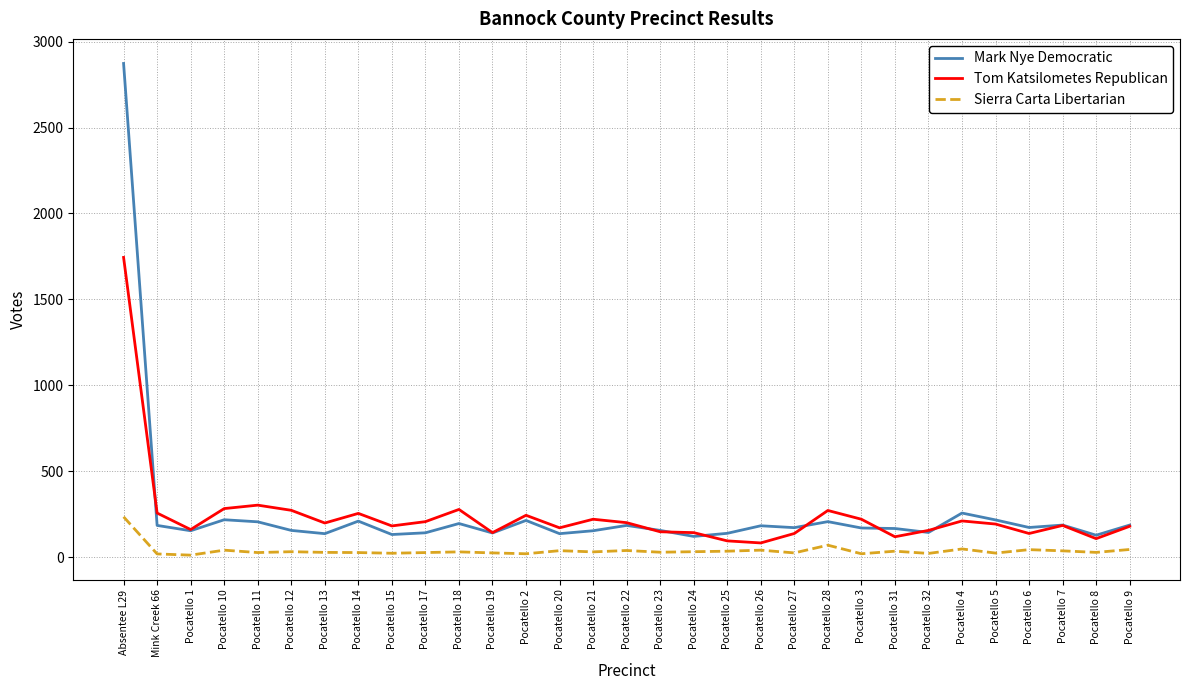

At Pocatello 27, list the series in order from smallest to largest.

Sierra Carta Libertarian, Tom Katsilometes Republican, Mark Nye Democratic